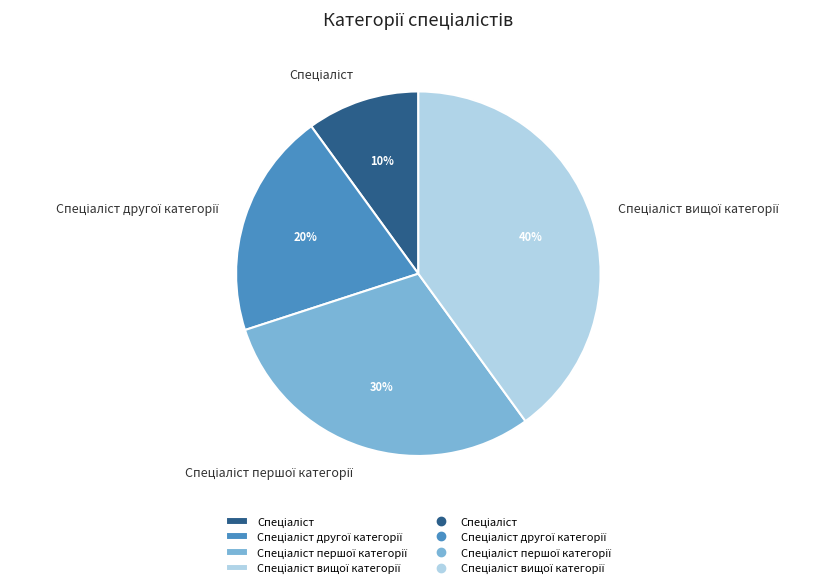

Does any single category account for the majority?

No